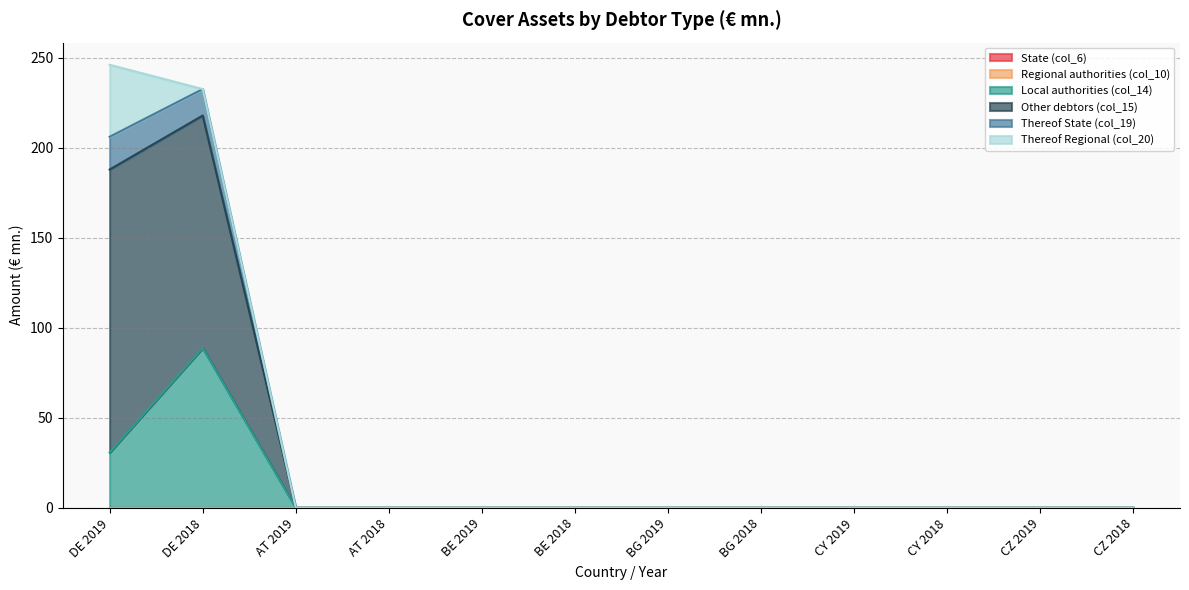

Which series has the largest range (max minus min)?

Other debtors (col_15)